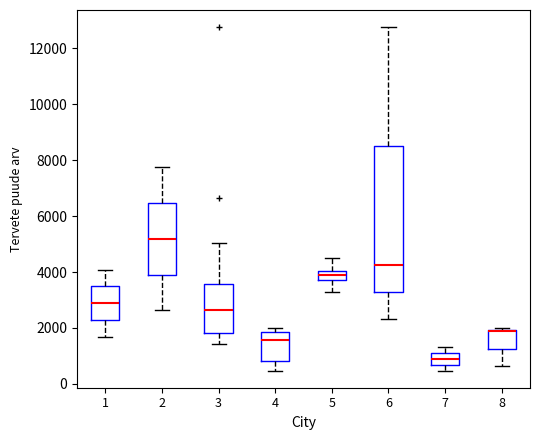

Reading left to right, read every box against the y-axis: the position of its median line, the range the box covers, and the ends of its whiskers. The values are not printed on the chart, so give them approximately, as read against the axis.

1: median 2800, box 2200 to 3400, whiskers 1600 to 4000
2: median 5200, box 4000 to 6400, whiskers 2600 to 7800
3: median 2600, box 1800 to 3600, whiskers 1400 to 5000
4: median 1600, box 800 to 1800, whiskers 400 to 2000
5: median 3800 (inside the box), box 3800 to 4000, whiskers 3200 to 4400
6: median 4200, box 3200 to 8400, whiskers 2400 to 12800
7: median 1000, box 600 to 1200, whiskers 400 to 1400
8: median 1800, box 1200 to 2000, whiskers 600 to 2000